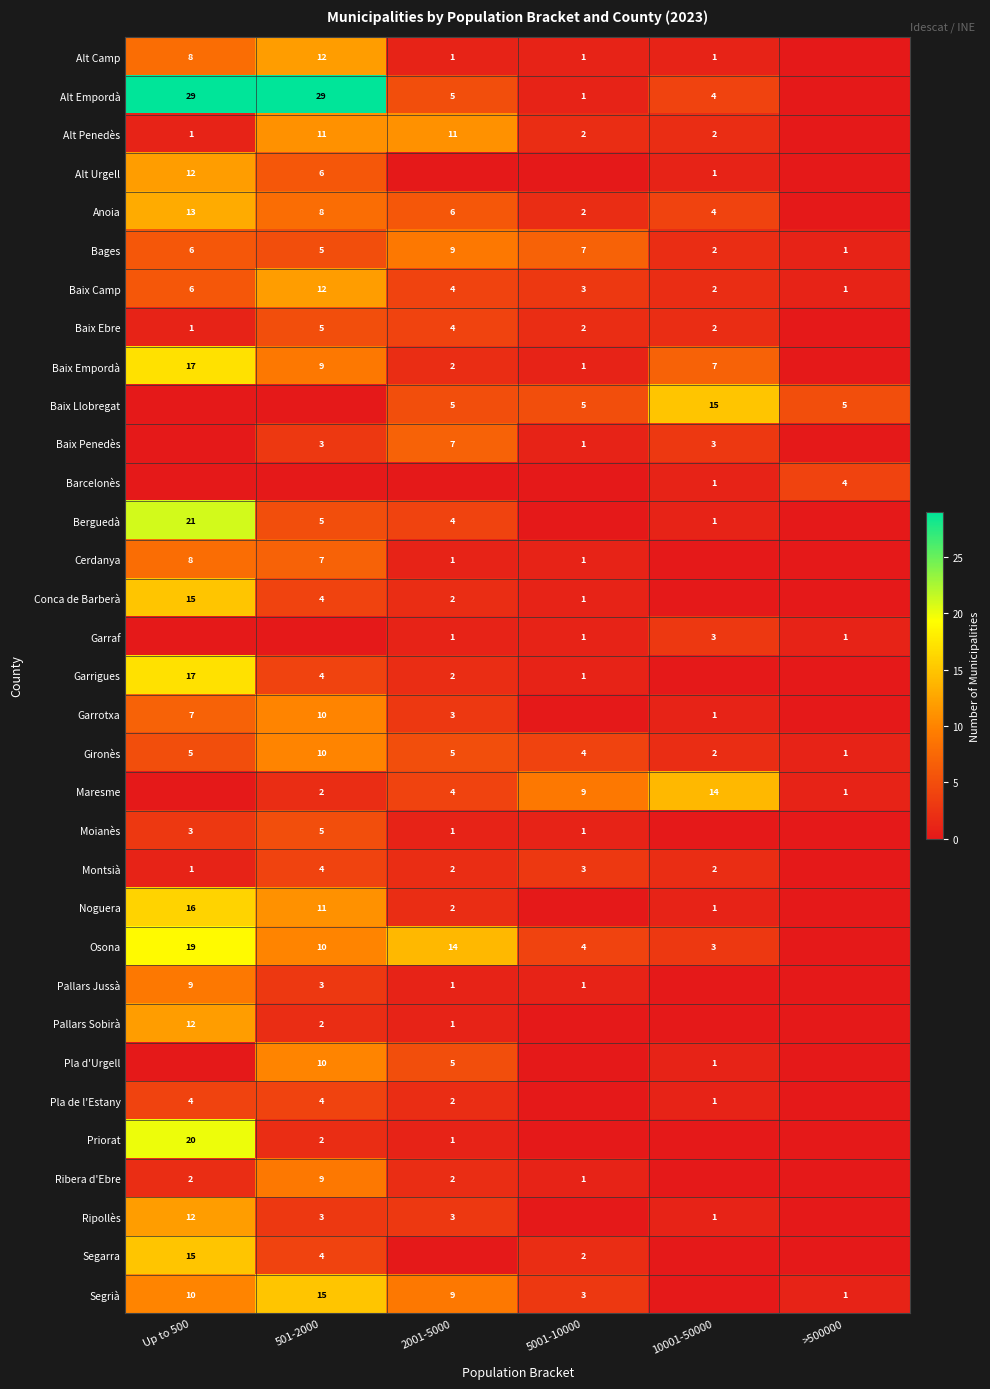

What is the sum of the Bages values at 501-2000 and >500000?

6